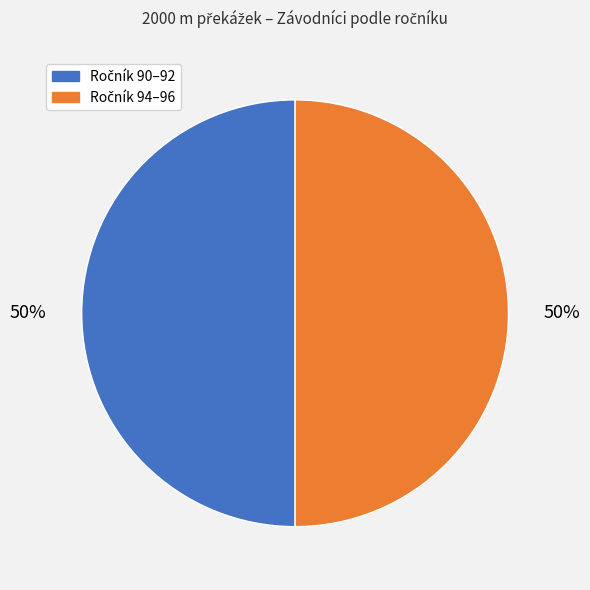

How many segments does this pie chart have?

2